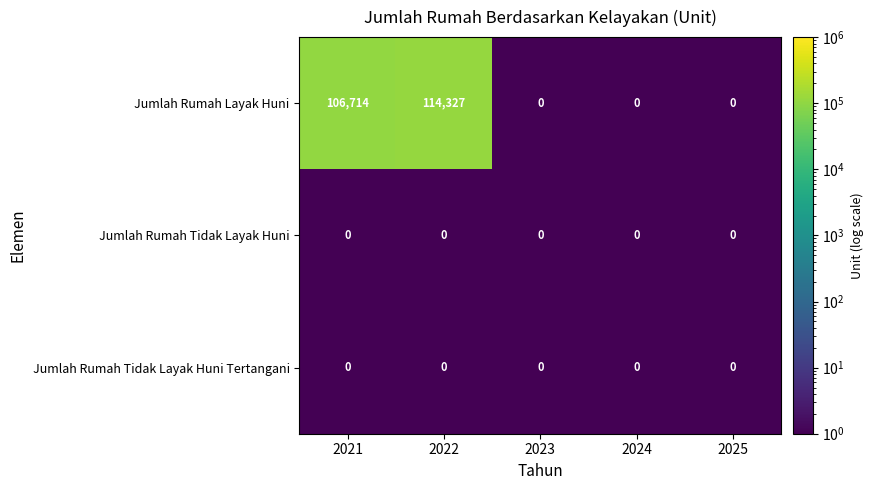

What value does the Jumlah Rumah Layak Huni series have at 2021?

106714